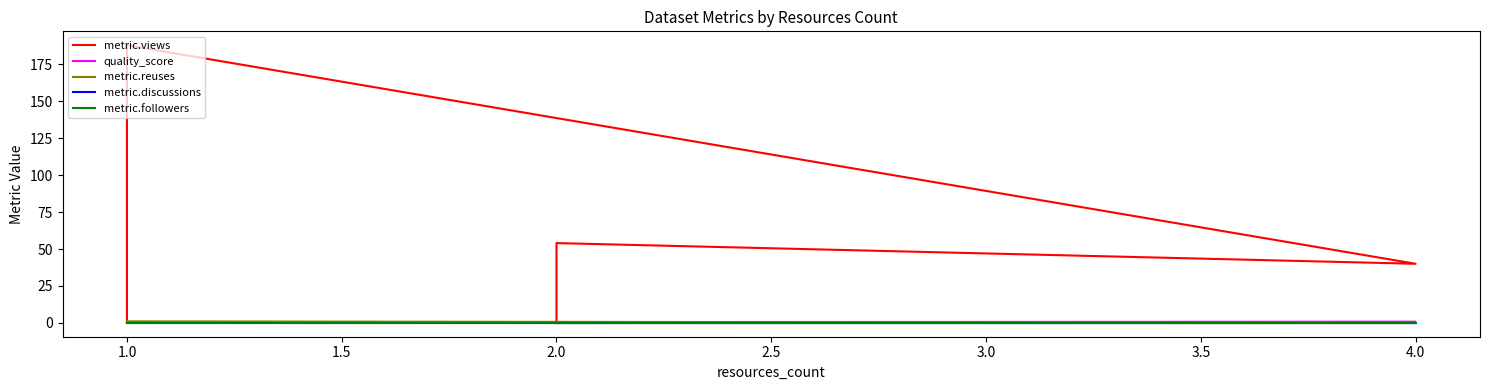

True or false: metric.followers and metric.views cross at least once.

False